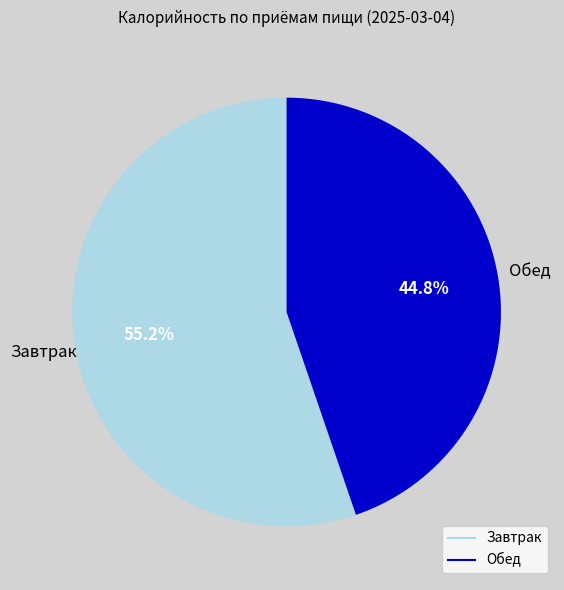

What is the ratio of the value at Обед to the value at Завтрак?

0.8